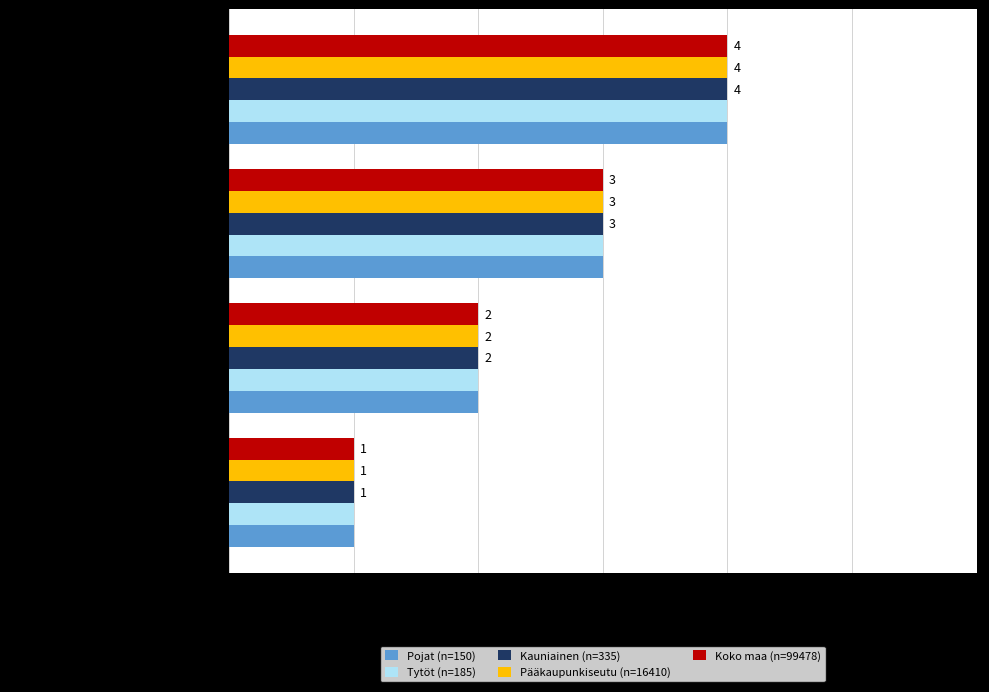

What is the difference between the maximum and minimum values in the Pojat (n=150) series?

3